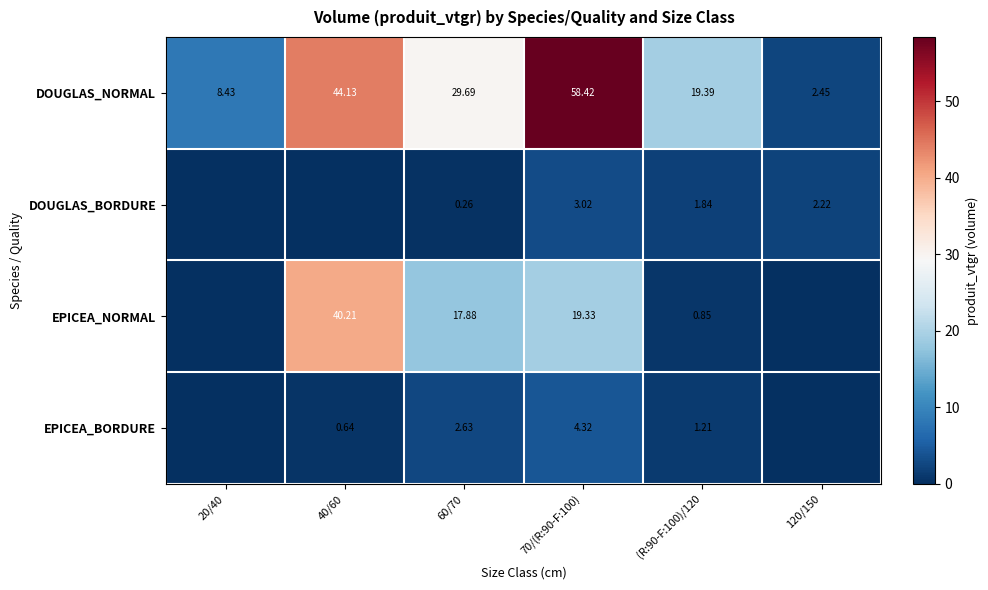

Which series changed the most between 60/70 and (R:90-F:100)/120?

EPICEA_NORMAL